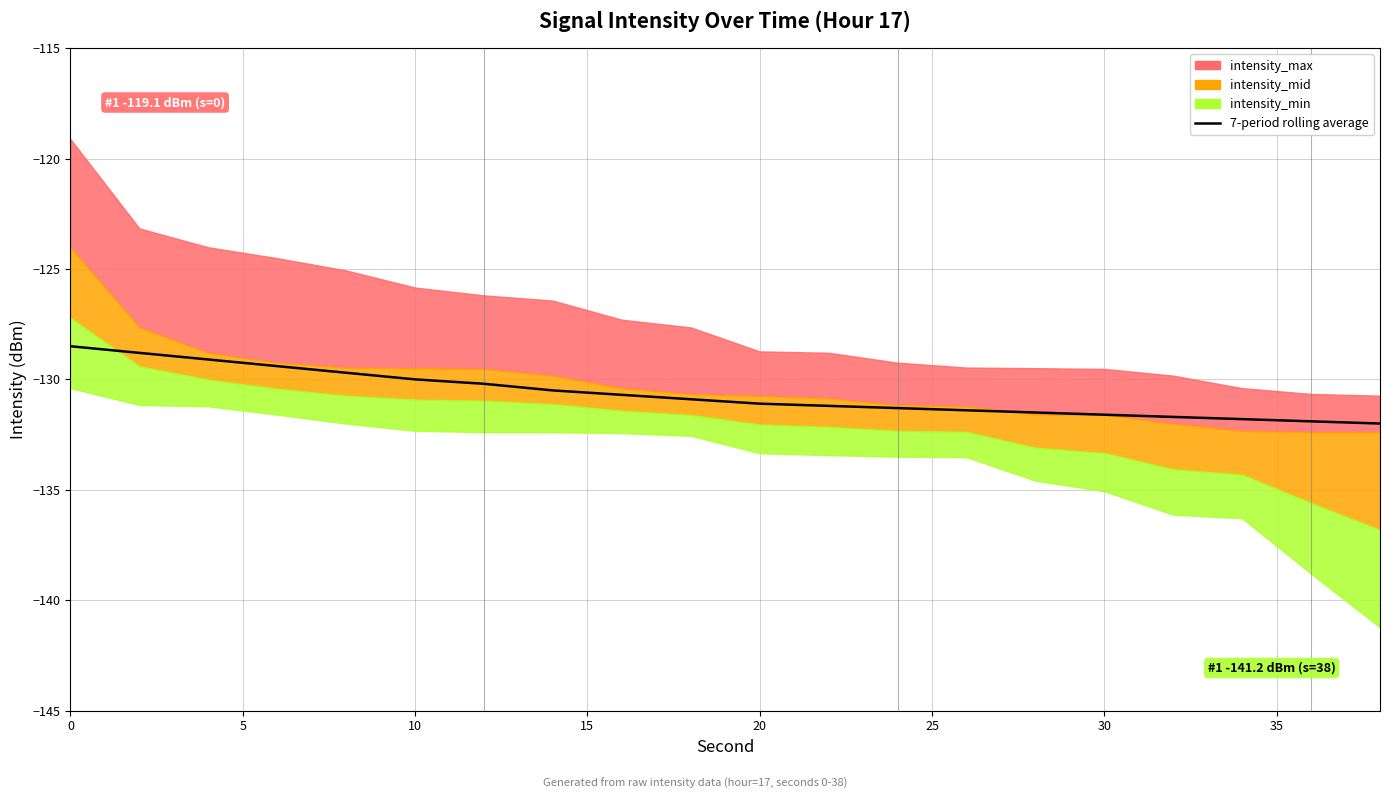

How many lines are shown in the chart?

1